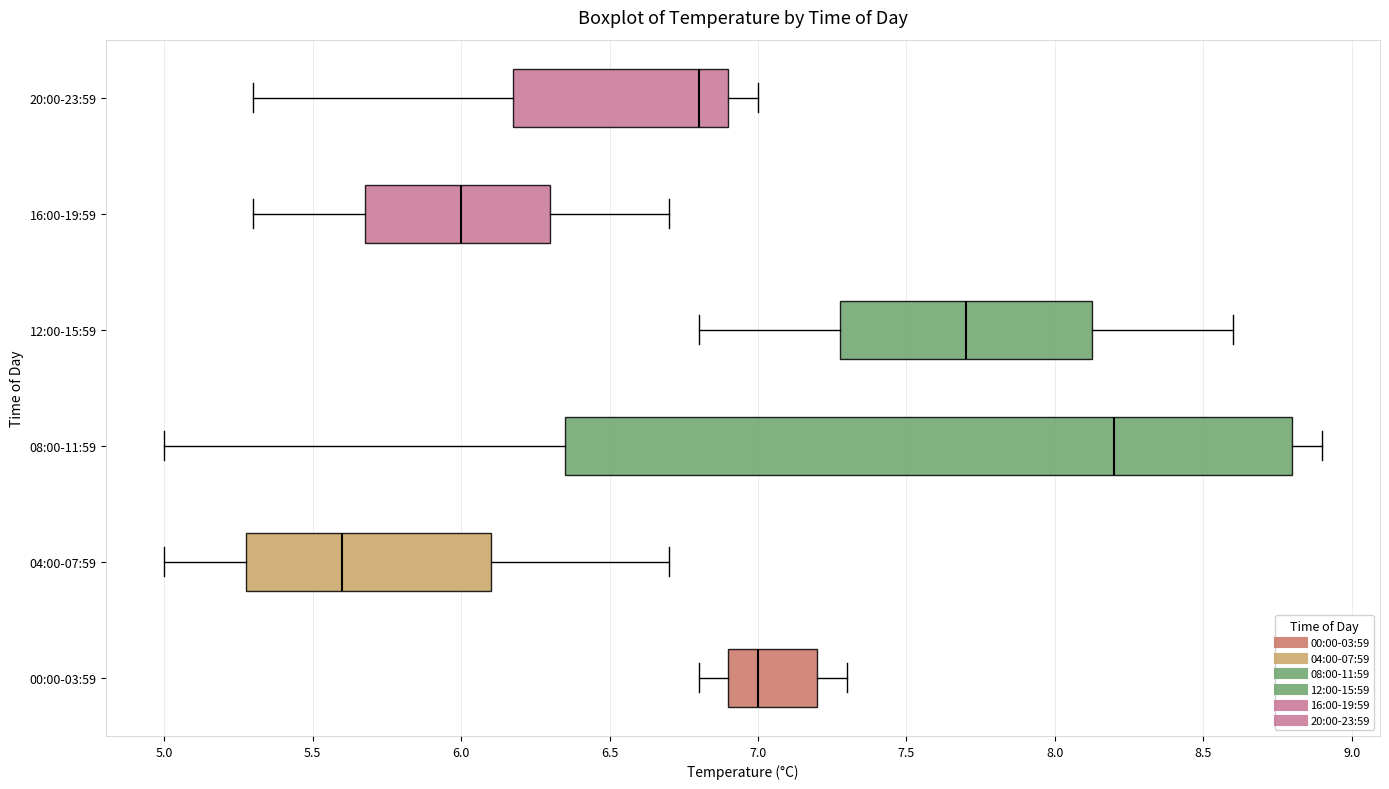

Reading bottom to top, read every box against the x-axis: the position of its median line, the range the box covers, and the ends of its whiskers. The values are not printed on the chart, so give them approximately, as read against the axis.

00:00-03:59: median 7.00, box 6.90 to 7.20, whiskers 6.80 to 7.30
04:00-07:59: median 5.60, box 5.30 to 6.10, whiskers 5.00 to 6.70
08:00-11:59: median 8.20, box 6.35 to 8.80, whiskers 5.00 to 8.90
12:00-15:59: median 7.70, box 7.30 to 8.15, whiskers 6.80 to 8.60
16:00-19:59: median 6.00, box 5.70 to 6.30, whiskers 5.30 to 6.70
20:00-23:59: median 6.80, box 6.20 to 6.90, whiskers 5.30 to 7.00